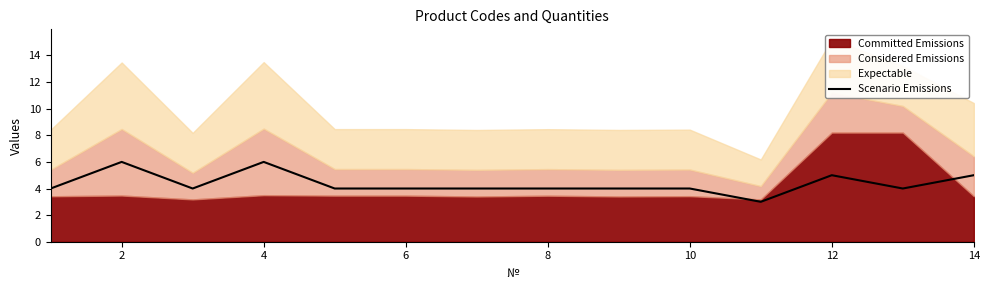

What is the minimum value for Scenario Emissions?

3